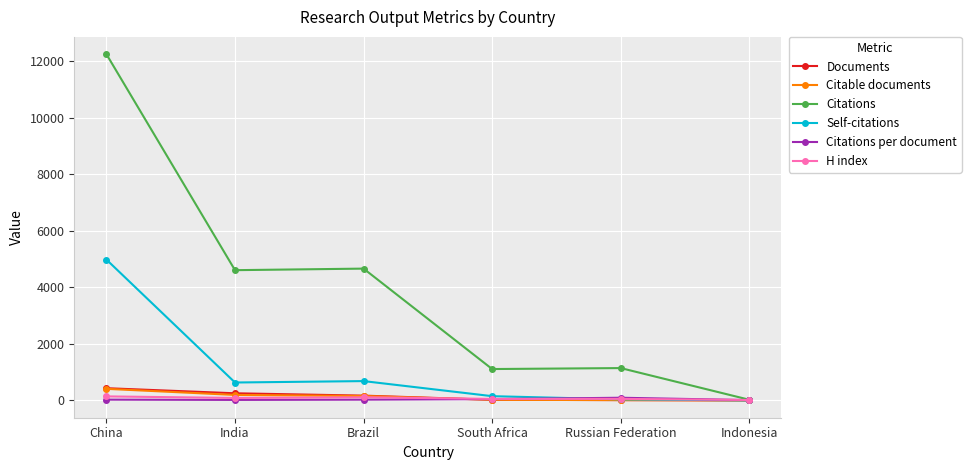

Which series changed the most between China and Brazil?

Citations